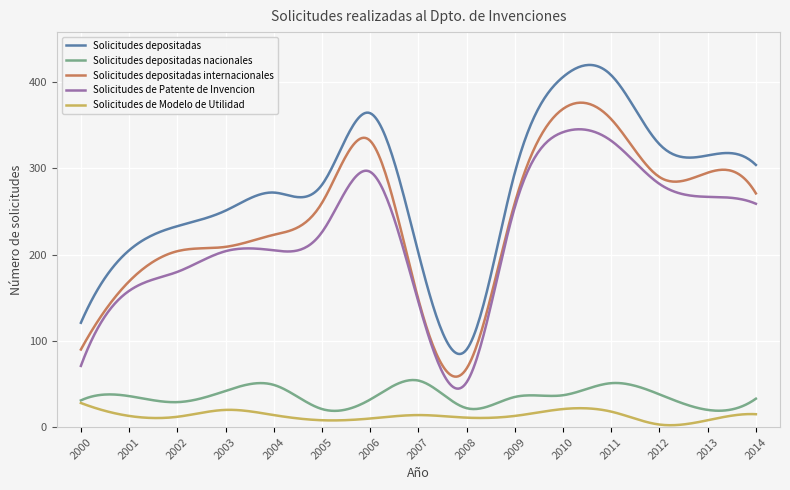

What is the maximum value shown in the chart?

419.9